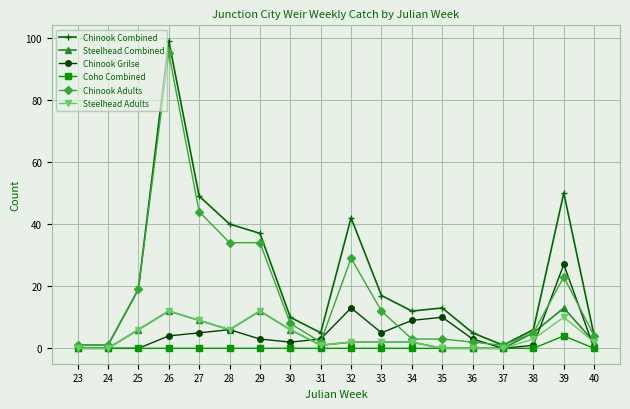

What is the sum of all Chinook Adults values?

320